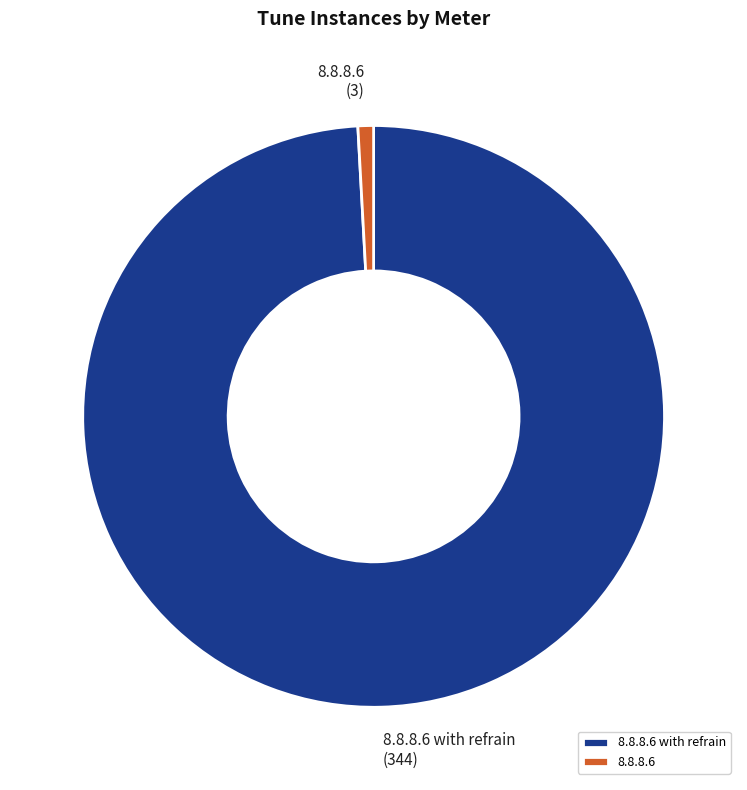

Is it true that 8.8.8.6 is 11% of the pie?

False